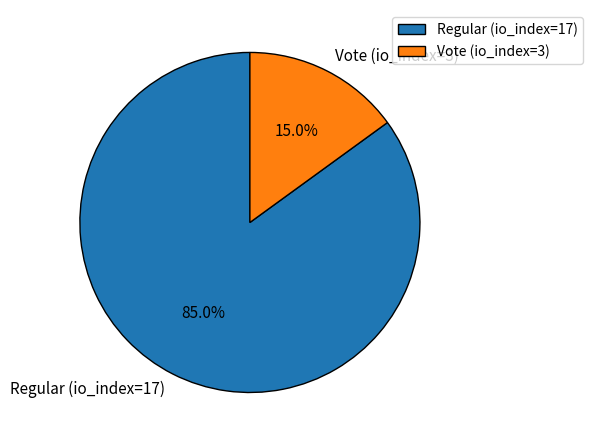

The Vote (io_index=3) slice represents 23% of the pie. True or false?

False